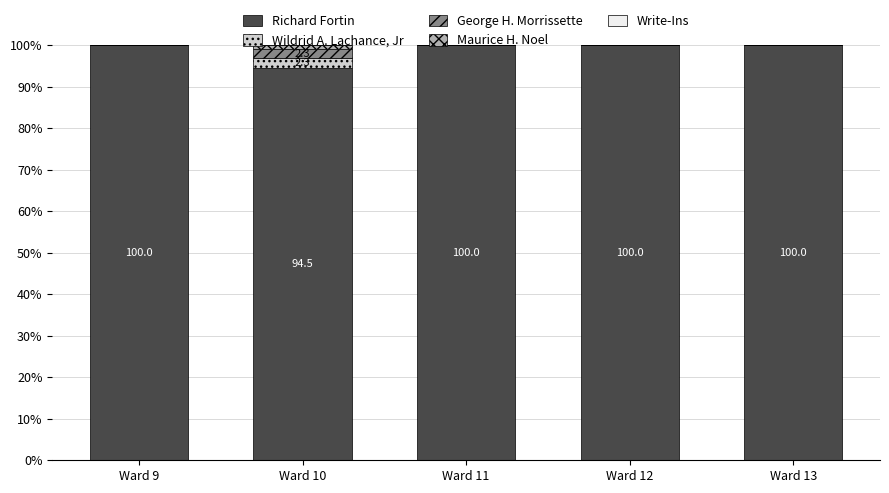

True or false: Richard Fortin has a value of 100.0 at Ward 11.

True